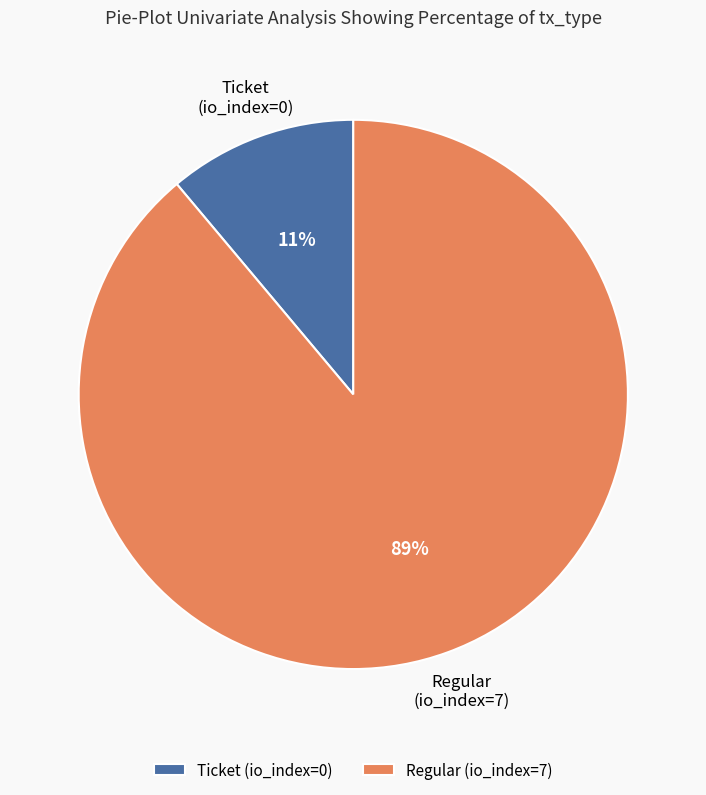

Rank the categories by value from lowest to highest.

Ticket (io_index=0), Regular (io_index=7)